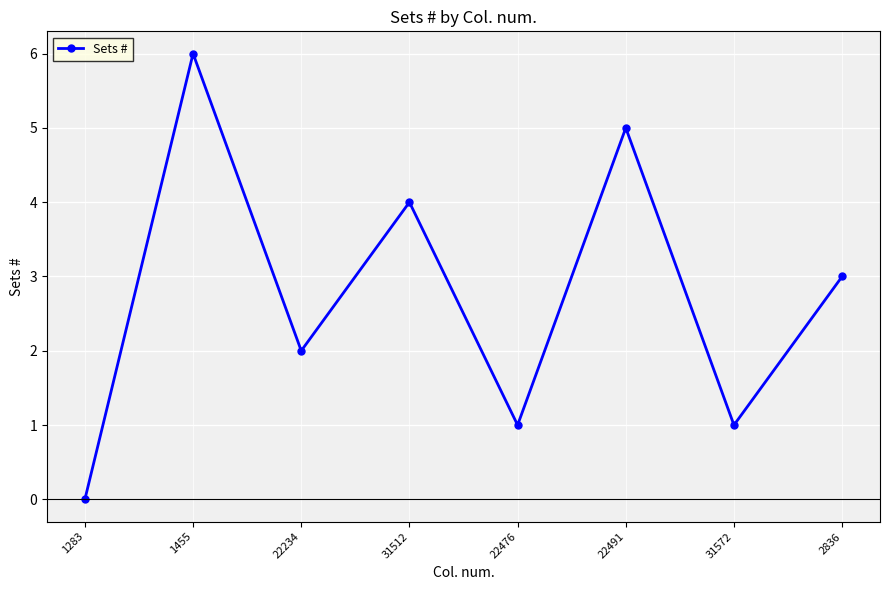

Which category has the highest value across all series?

1455